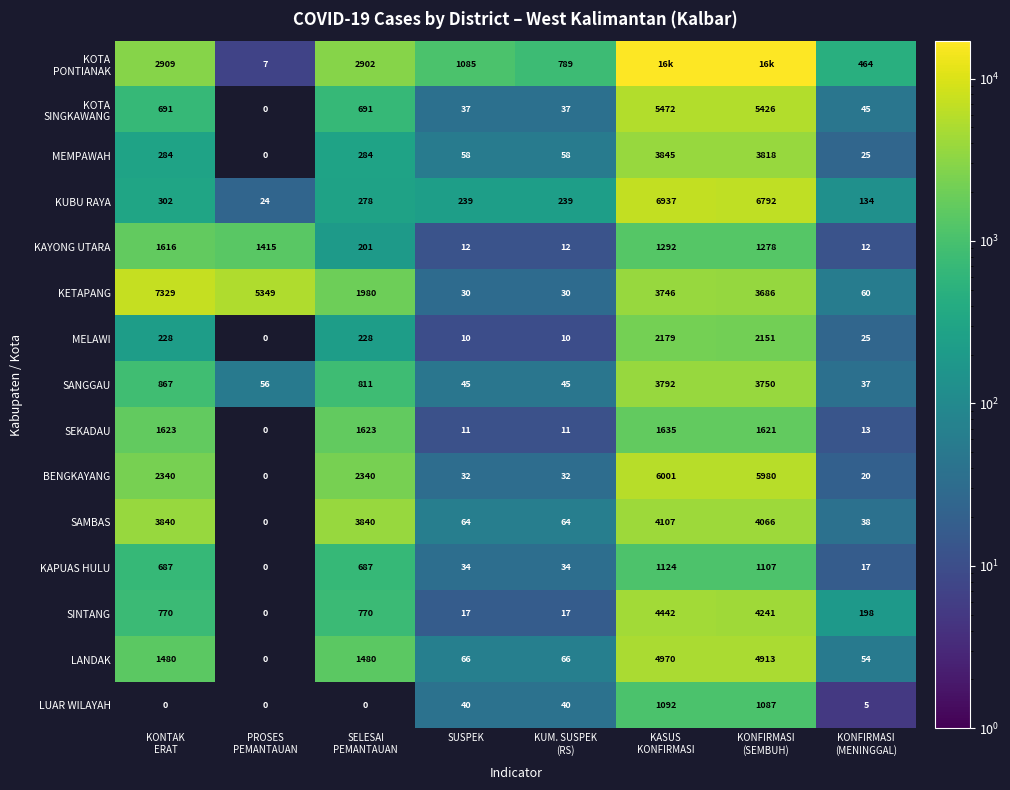

The KAPUAS HULU series shows 34 at SUSPEK. True or false?

True